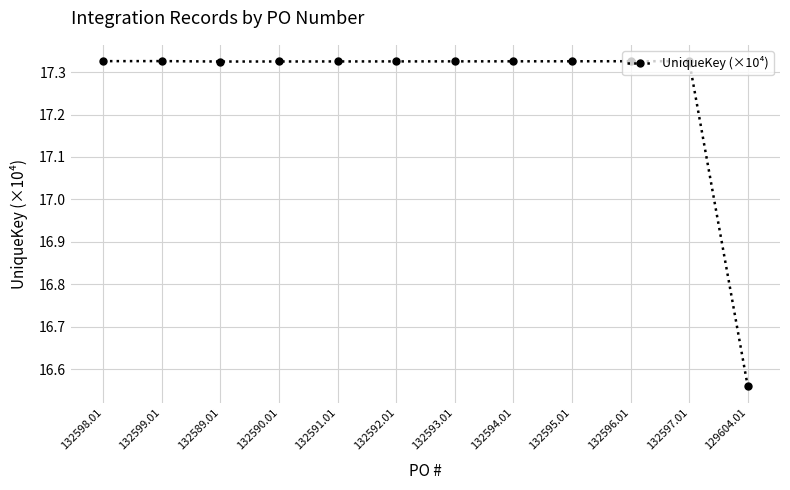

True or false: the data shows 7.6 at 132590.01.

False